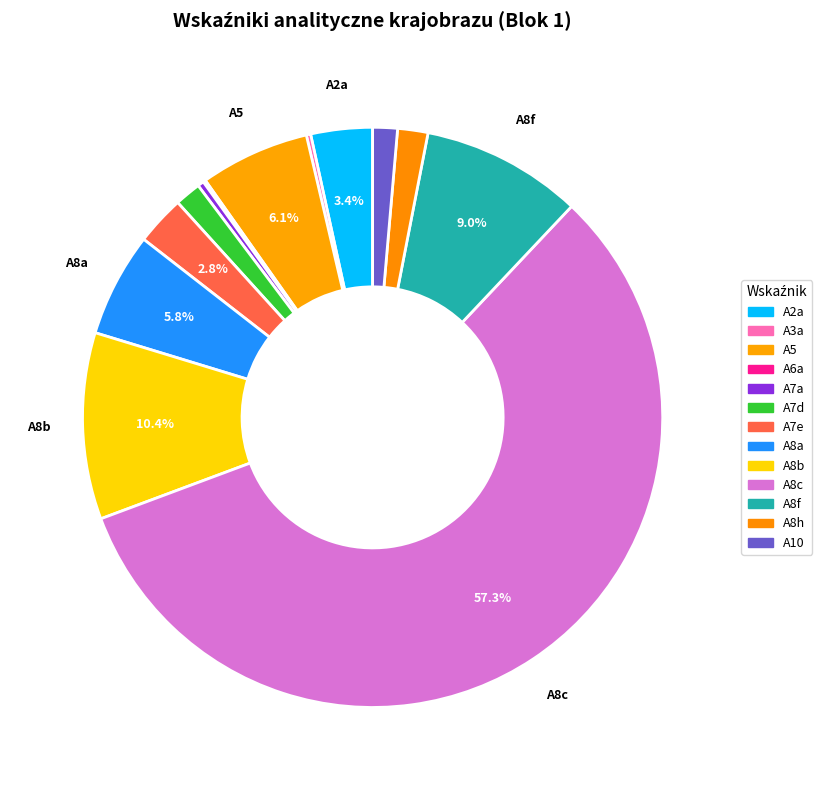

To the nearest percent, what percentage of the pie is A10?

1%